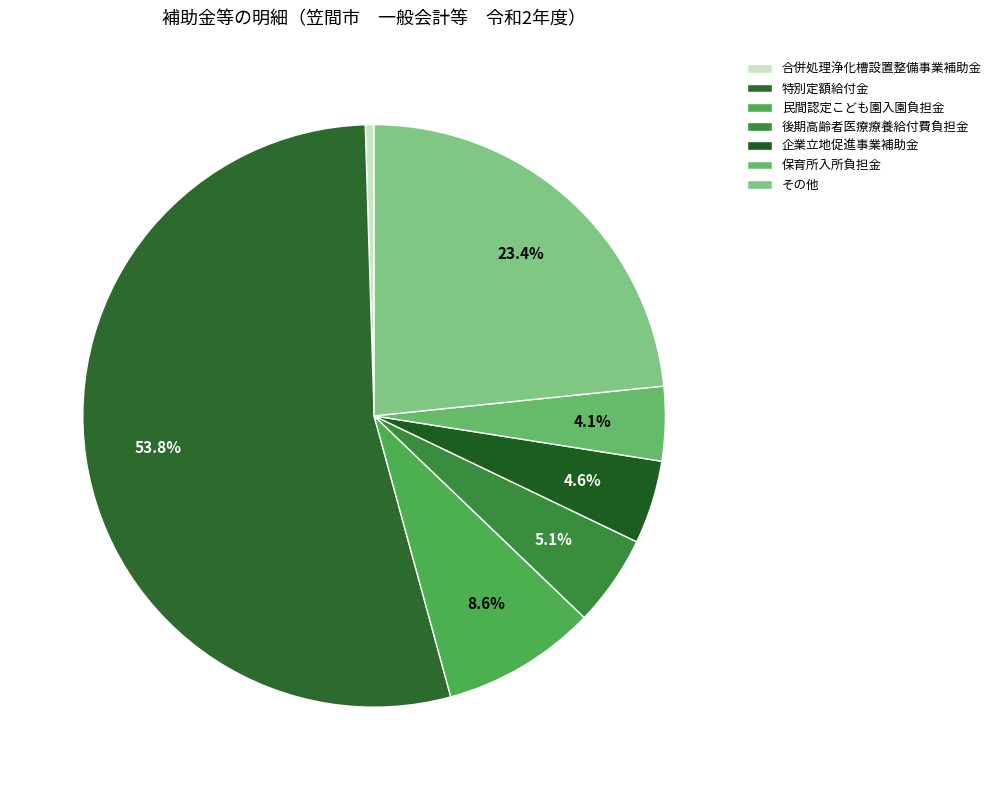

How many segments does this pie chart have?

7